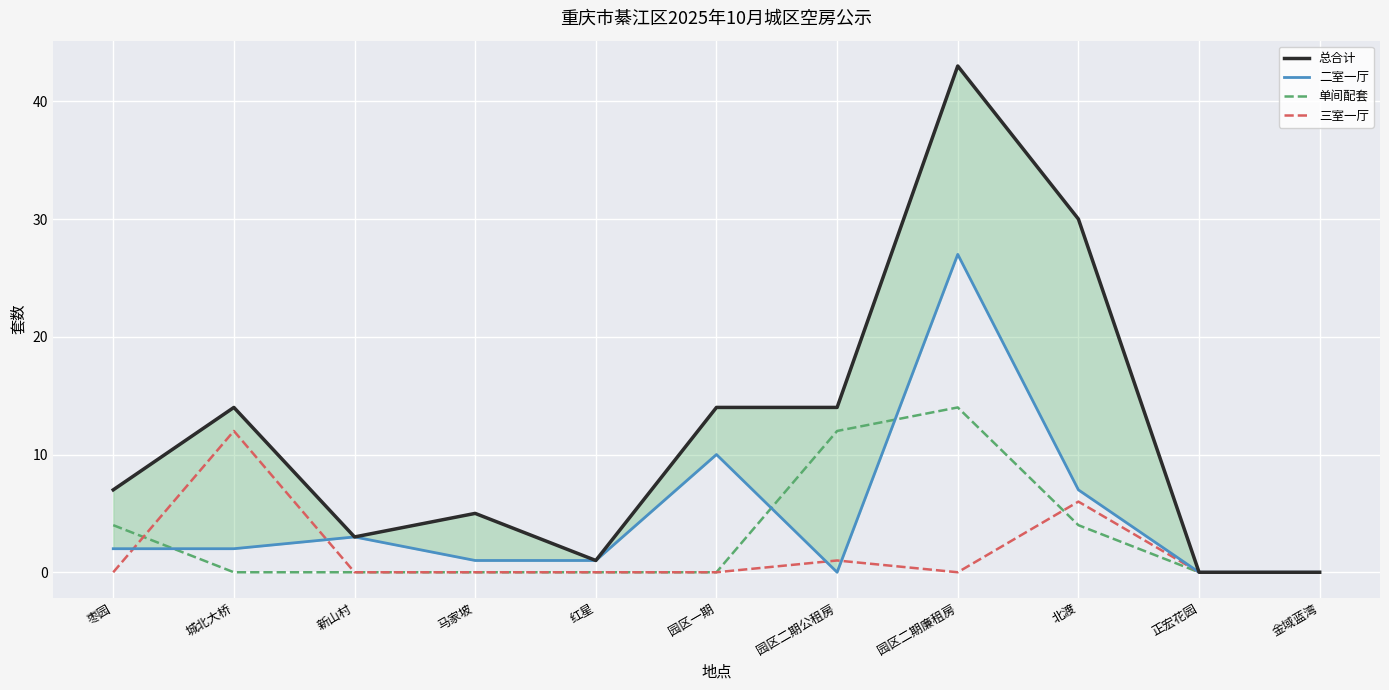

What is the difference between the second highest and minimum values in the 单间配套 series?

12